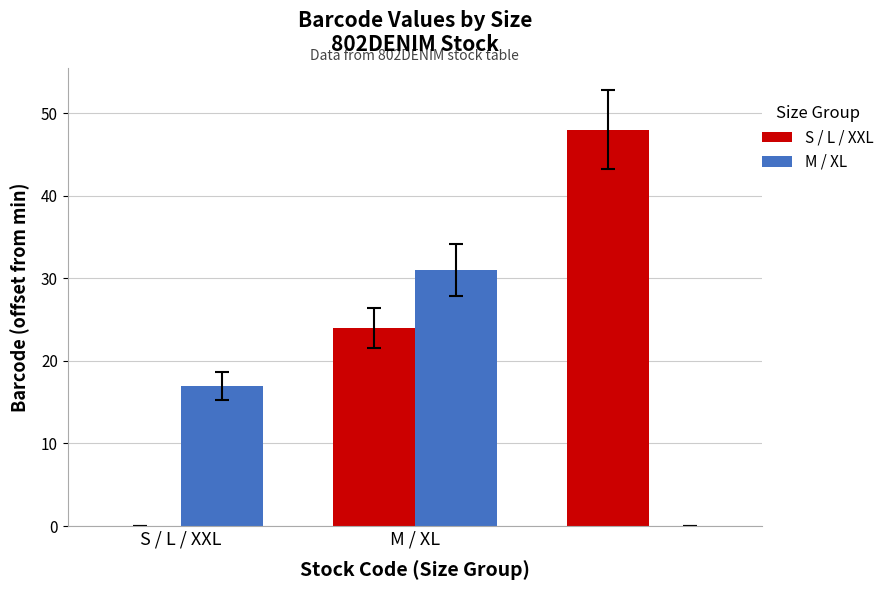

Which series has the largest total across all categories?

S / L / XXL